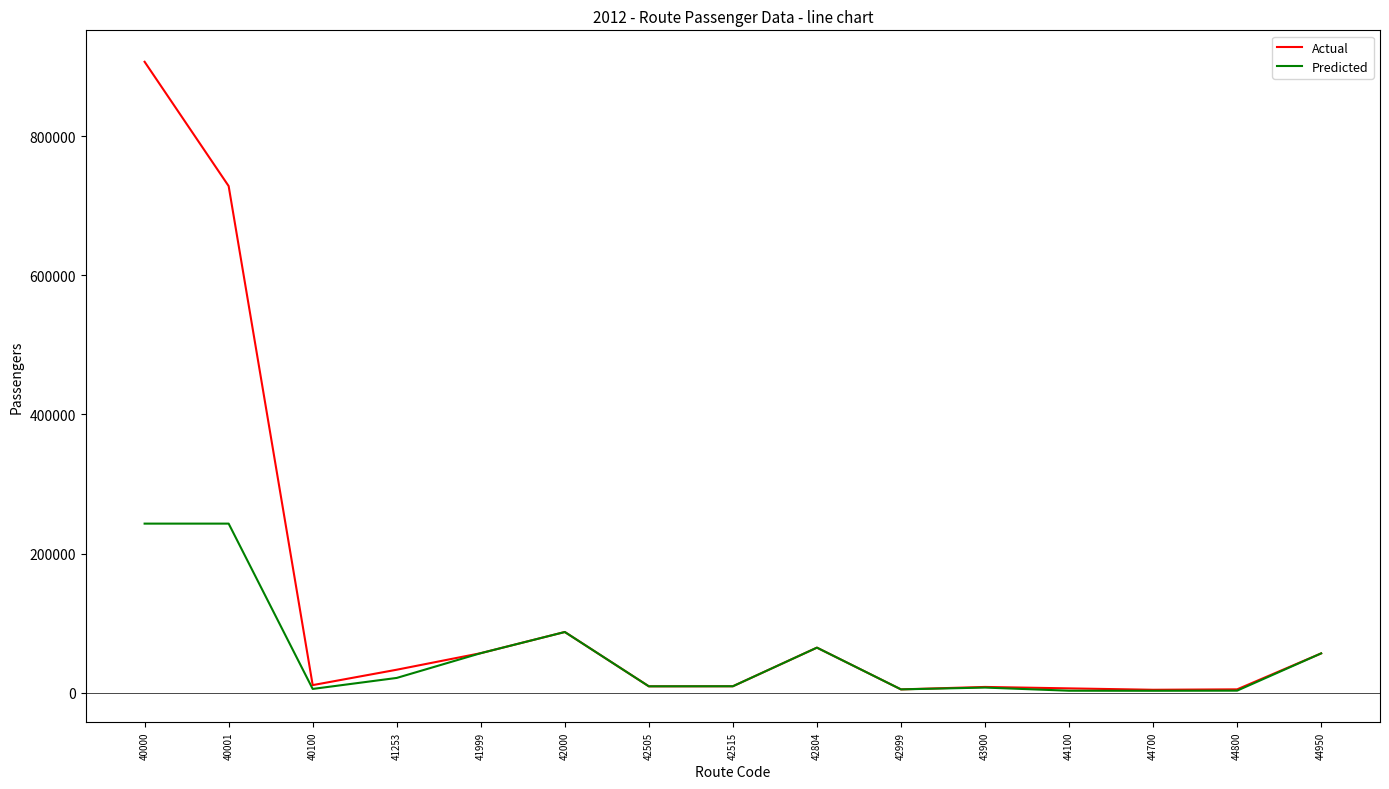

How many lines are shown in the chart?

2